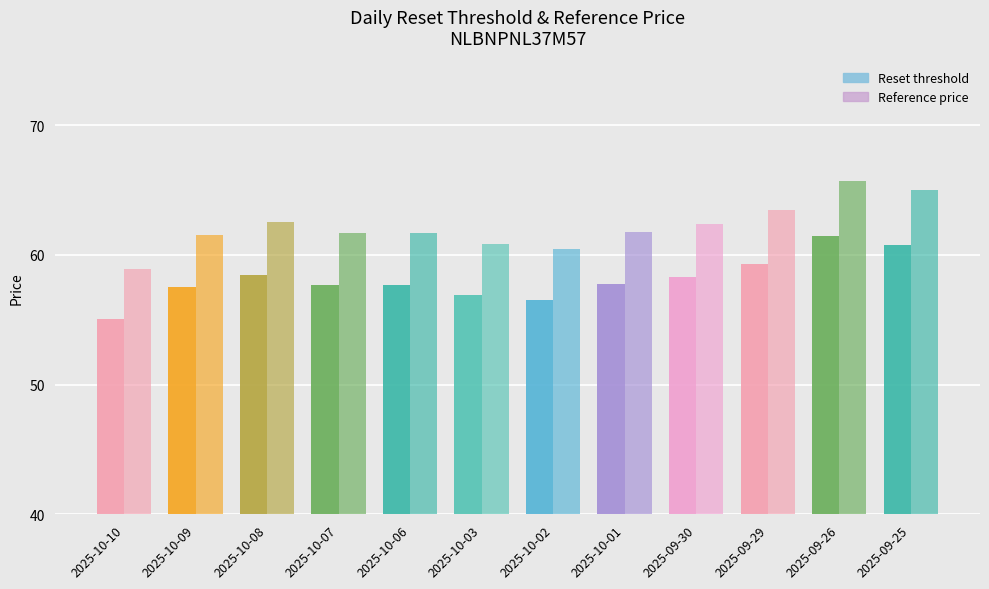

What is the minimum value for Reference price?

58.9